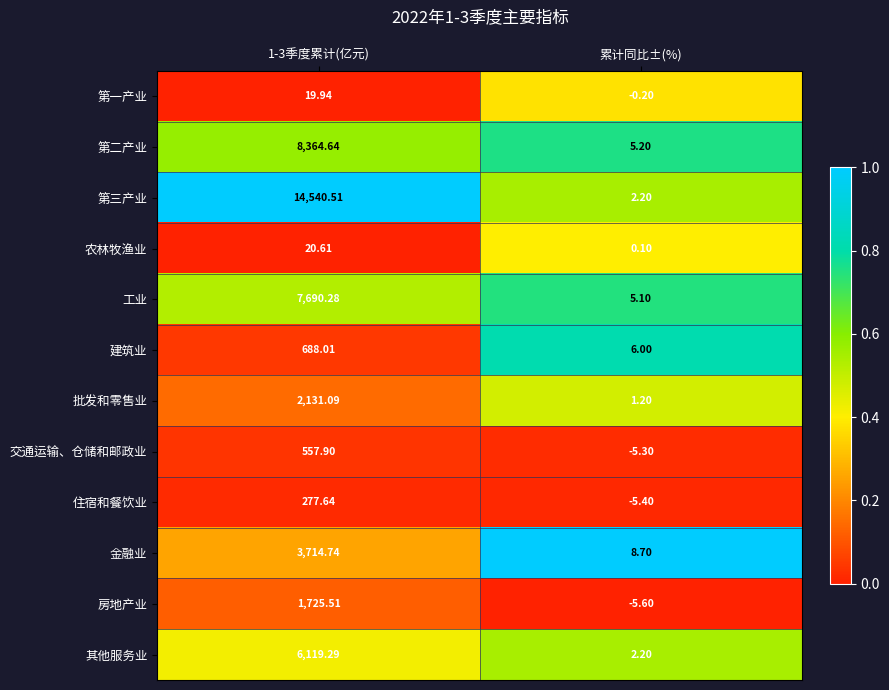

Is the value of 交通运输、仓储和邮政业 at 1-3季度累计(亿元) greater than the value of 其他服务业 at 1-3季度累计(亿元)?

No